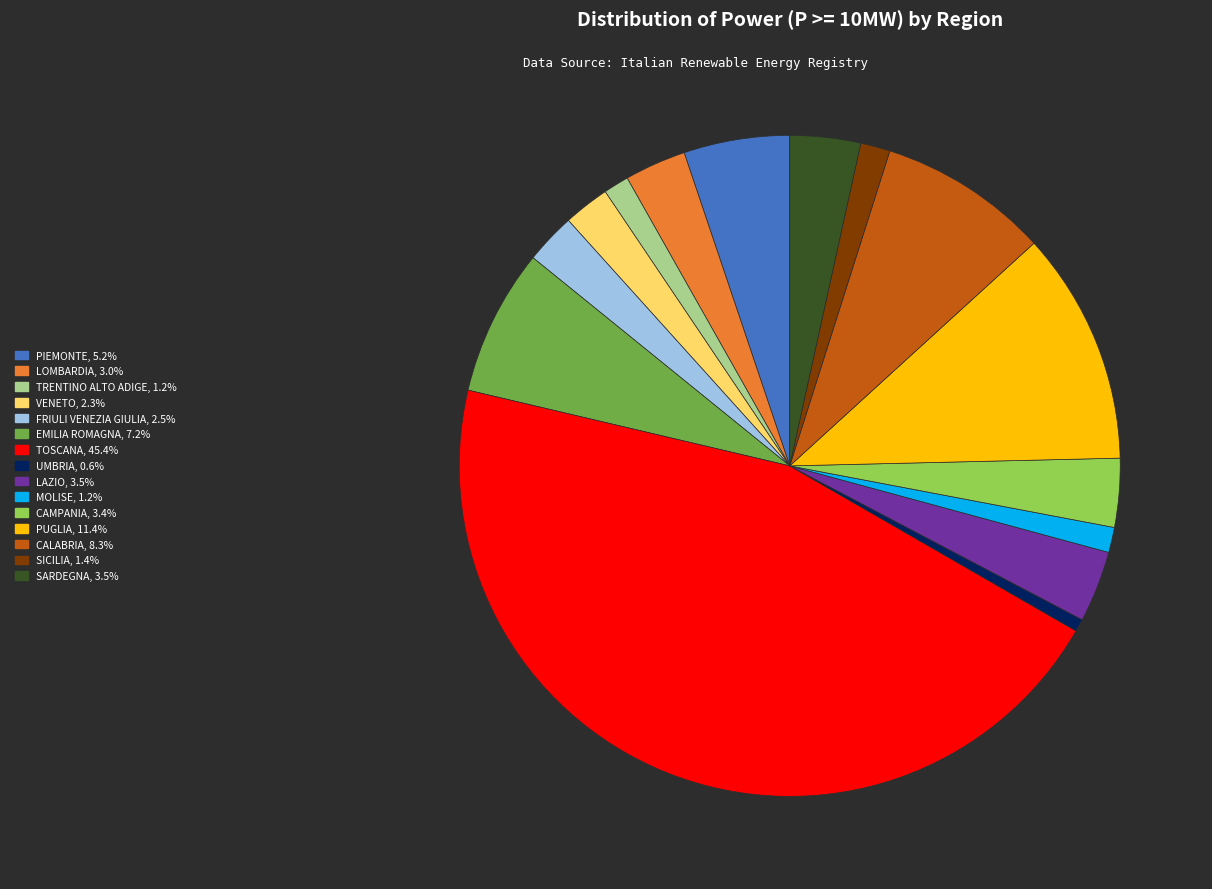

Is there any slice that represents more than half of the pie?

No